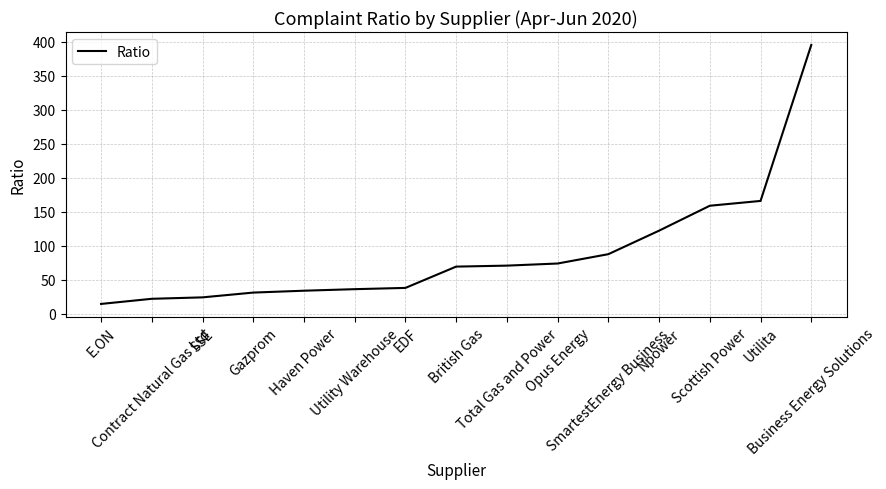

What value does the data have at Gazprom?

31.1